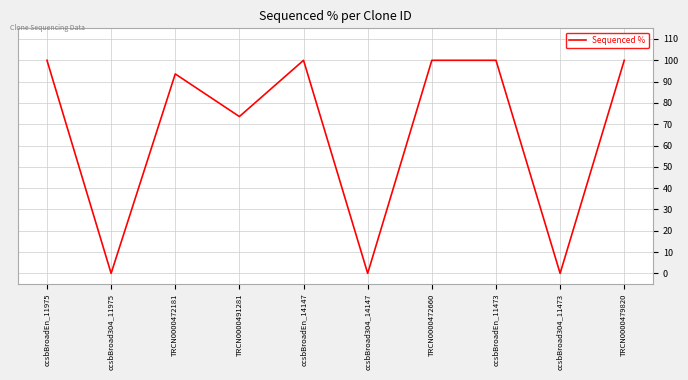

What is the greatest value displayed?

100.0